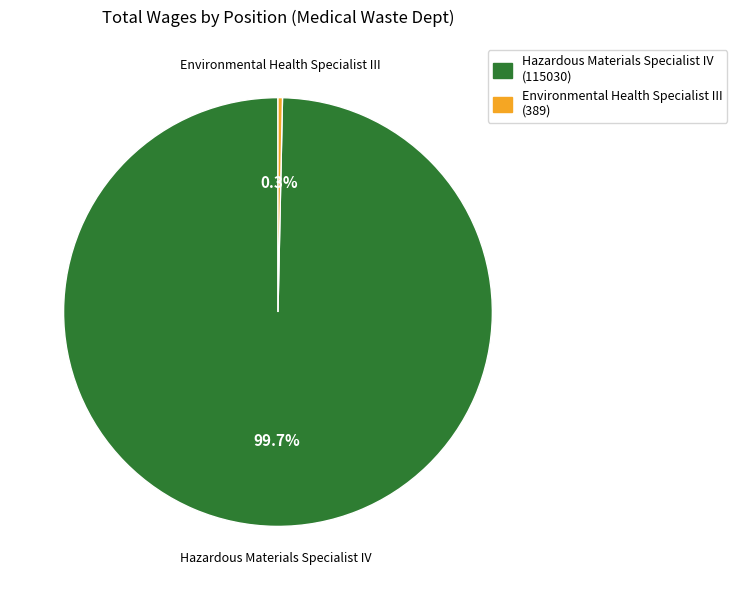

Which category has the smallest portion of the pie?

Environmental Health Specialist III